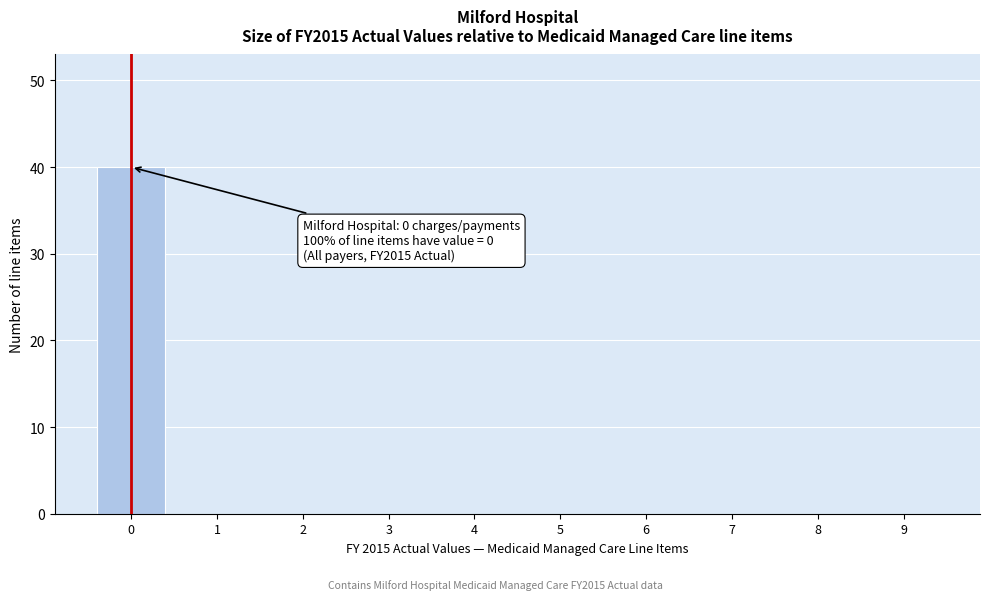

Reading right to left, extract all data points from this chart.

9=0	8=0	7=0	6=0	5=0	4=0	3=0	2=0	1=0	0=40